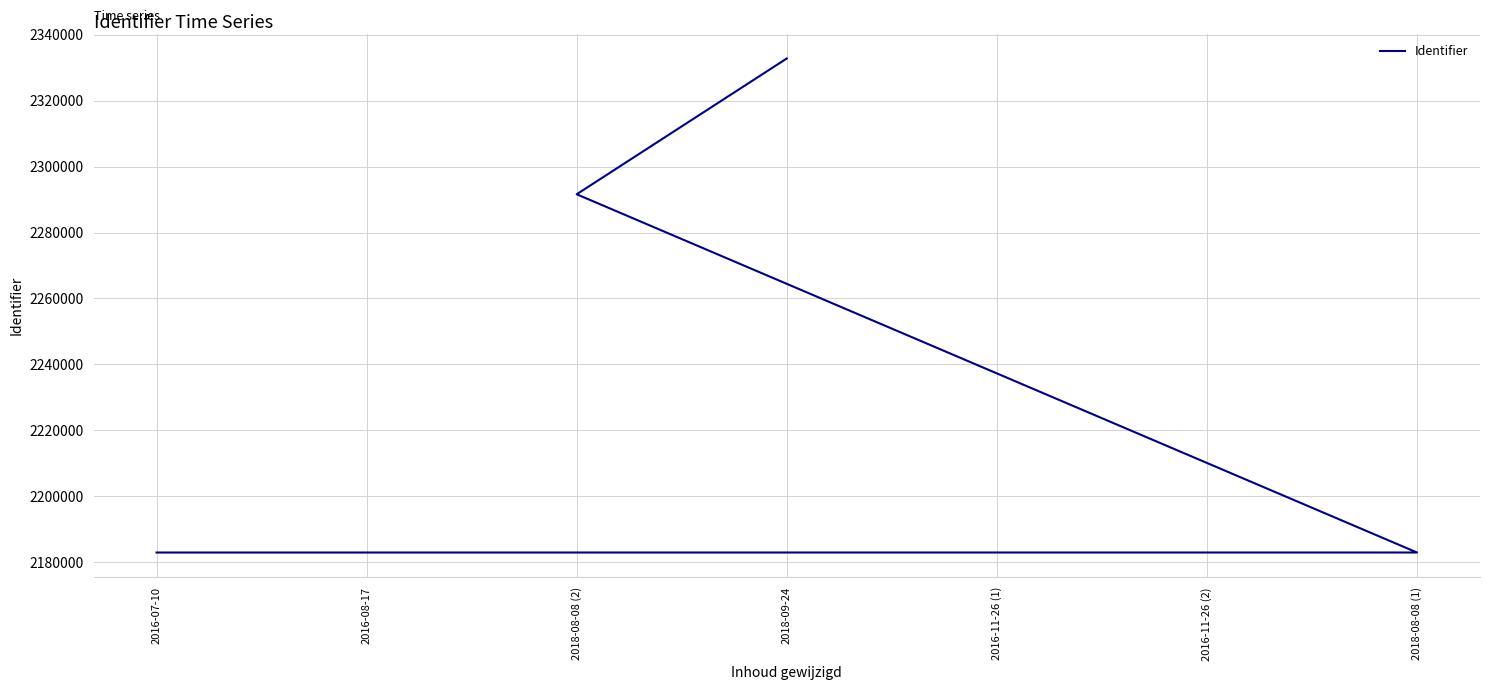

Is this an area chart (filled region under the line)?

No